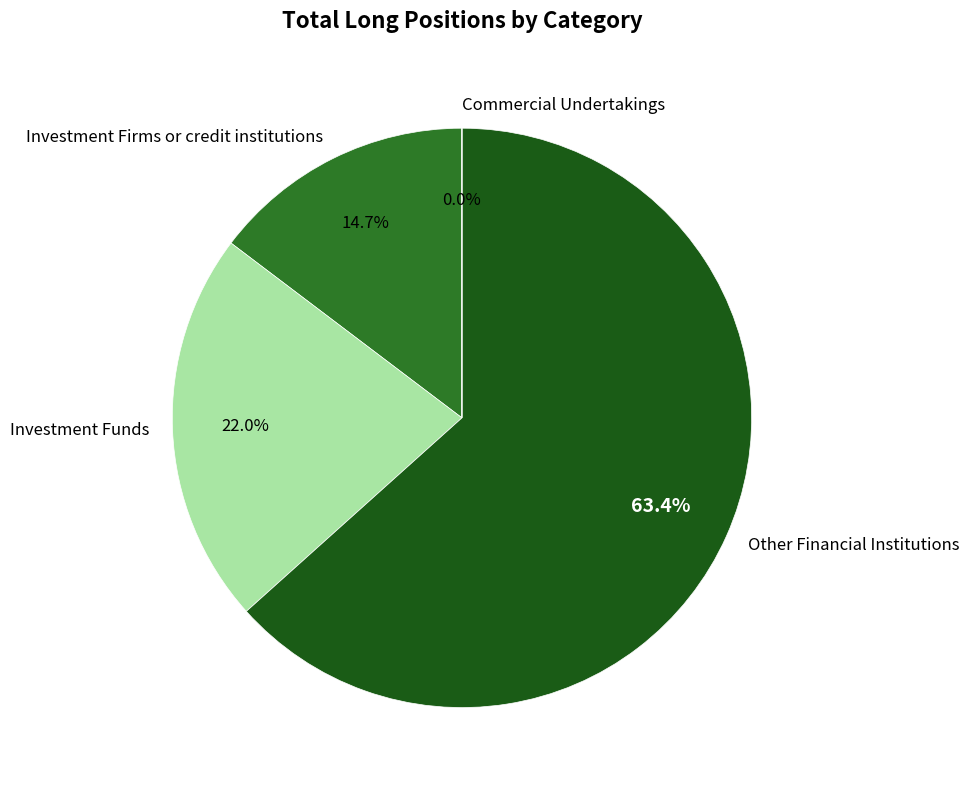

Is there any slice that represents more than half of the pie?

Yes